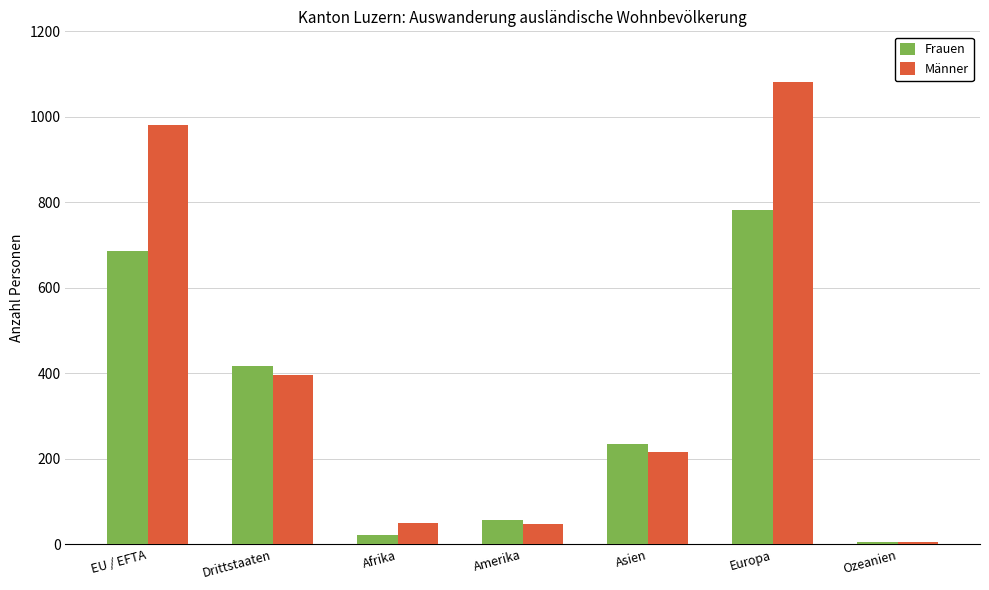

Which series has the largest range (max minus min)?

Männer